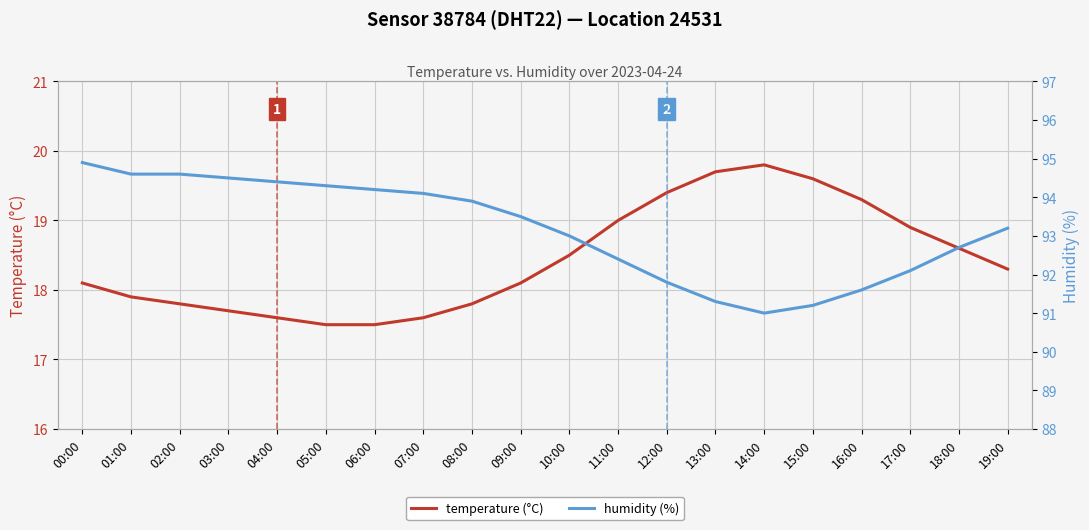

At 08:00, list the series in order from largest to smallest.

humidity (%), temperature (°C)